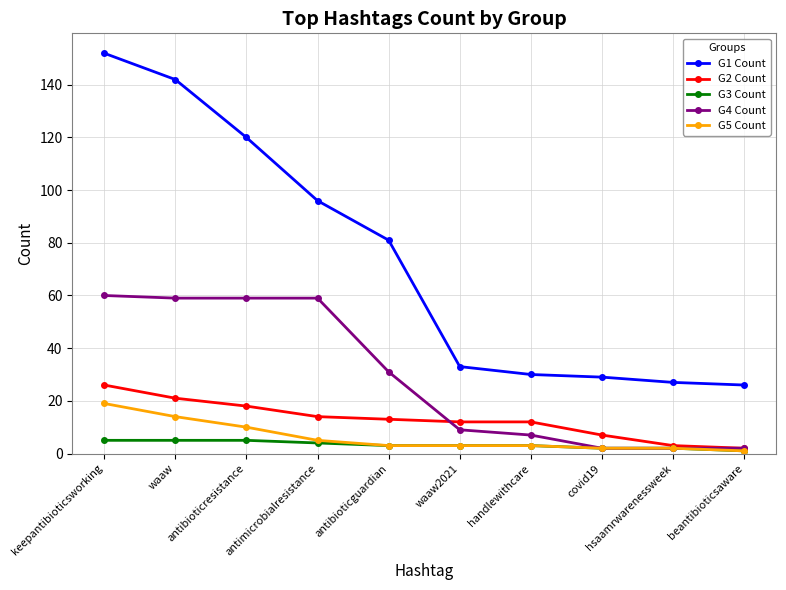

Reading left to right, list all the values displayed in this chart.

G1 Count: keepantibioticsworking=152	waaw=142	antibioticresistance=120	antimicrobialresistance=96	antibioticguardian=81	waaw2021=33	handlewithcare=30	covid19=29	hsaamrwarenessweek=27	beantibioticsaware=26
G2 Count: keepantibioticsworking=26	waaw=21	antibioticresistance=18	antimicrobialresistance=14	antibioticguardian=13	waaw2021=12	handlewithcare=12	covid19=7	hsaamrwarenessweek=3	beantibioticsaware=2
G3 Count: keepantibioticsworking=5	waaw=5	antibioticresistance=5	antimicrobialresistance=4	antibioticguardian=3	waaw2021=3	handlewithcare=3	covid19=2	hsaamrwarenessweek=2	beantibioticsaware=1
G4 Count: keepantibioticsworking=60	waaw=59	antibioticresistance=59	antimicrobialresistance=59	antibioticguardian=31	waaw2021=9	handlewithcare=7	covid19=2	hsaamrwarenessweek=2	beantibioticsaware=2
G5 Count: keepantibioticsworking=19	waaw=14	antibioticresistance=10	antimicrobialresistance=5	antibioticguardian=3	waaw2021=3	handlewithcare=3	covid19=2	hsaamrwarenessweek=2	beantibioticsaware=1